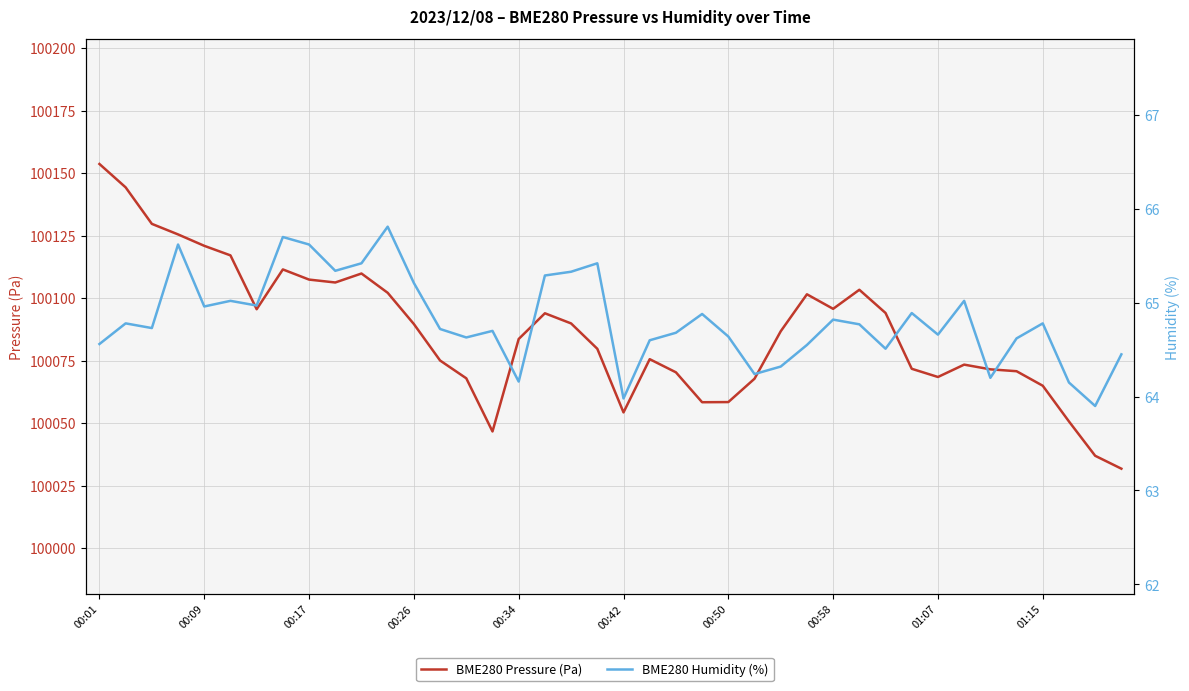

Does the chart have visible grid lines?

Yes